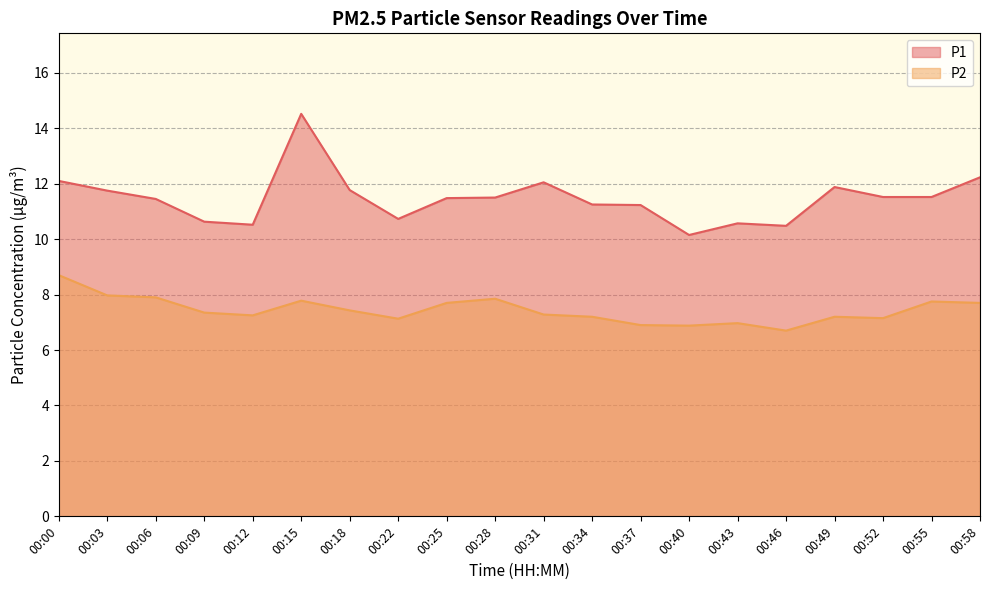

What is the minimum value shown in the chart?

6.7